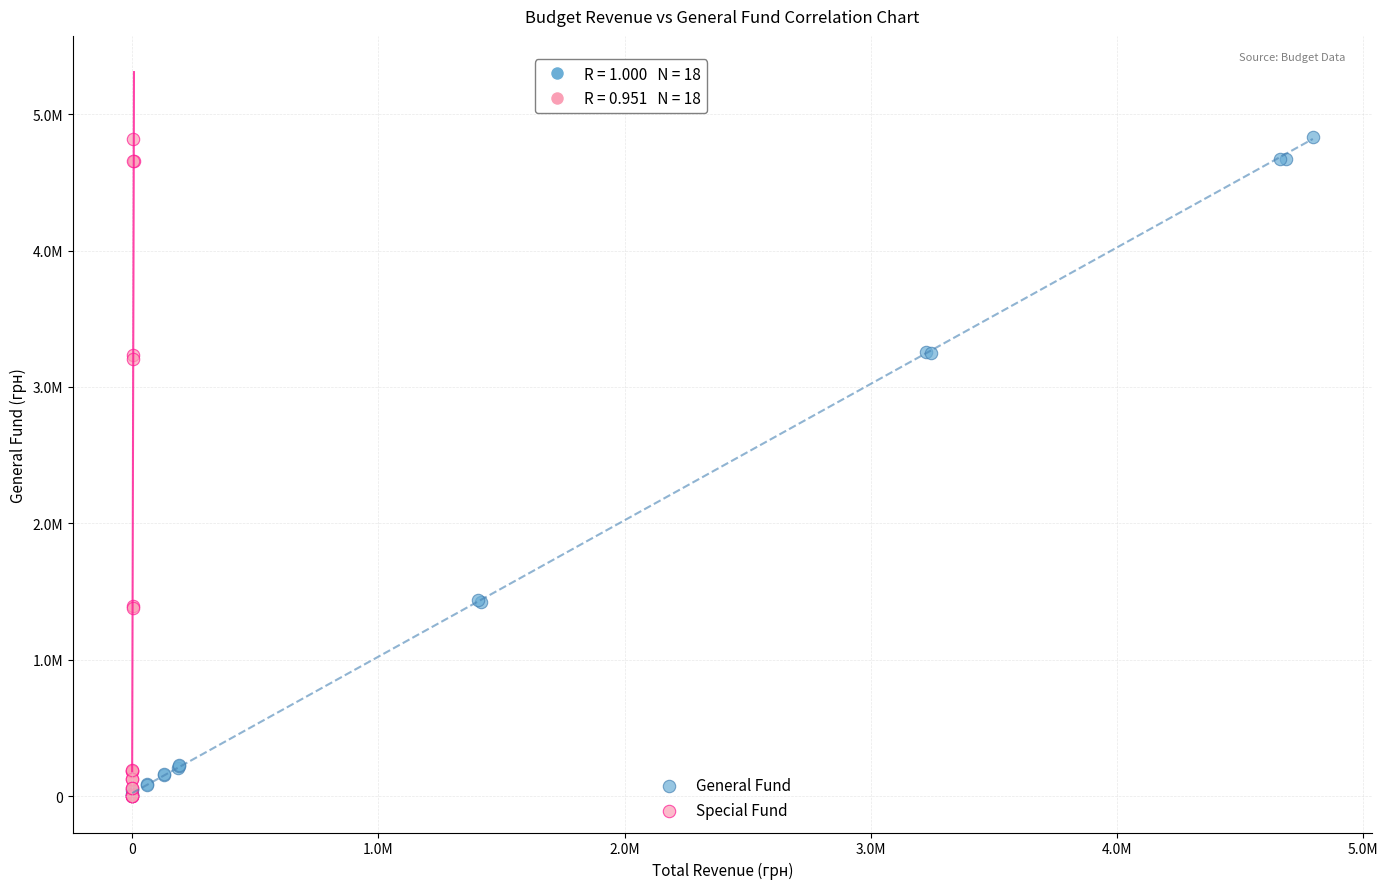

What are all the series names shown in the legend?

General Fund, Special Fund